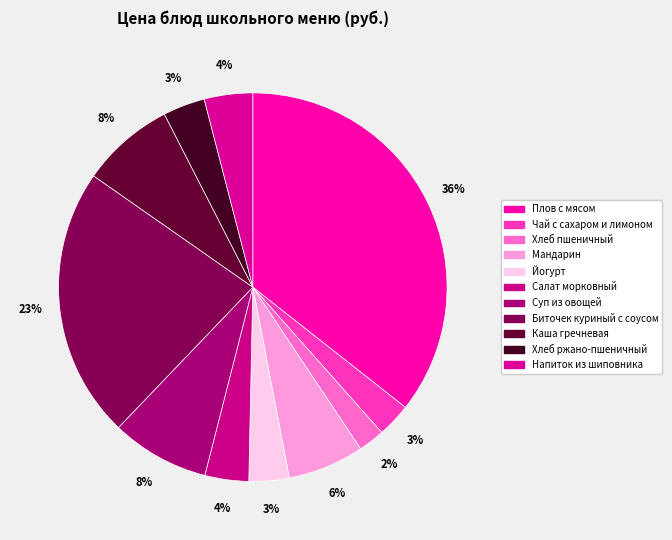

Count the number of slices in the pie.

11